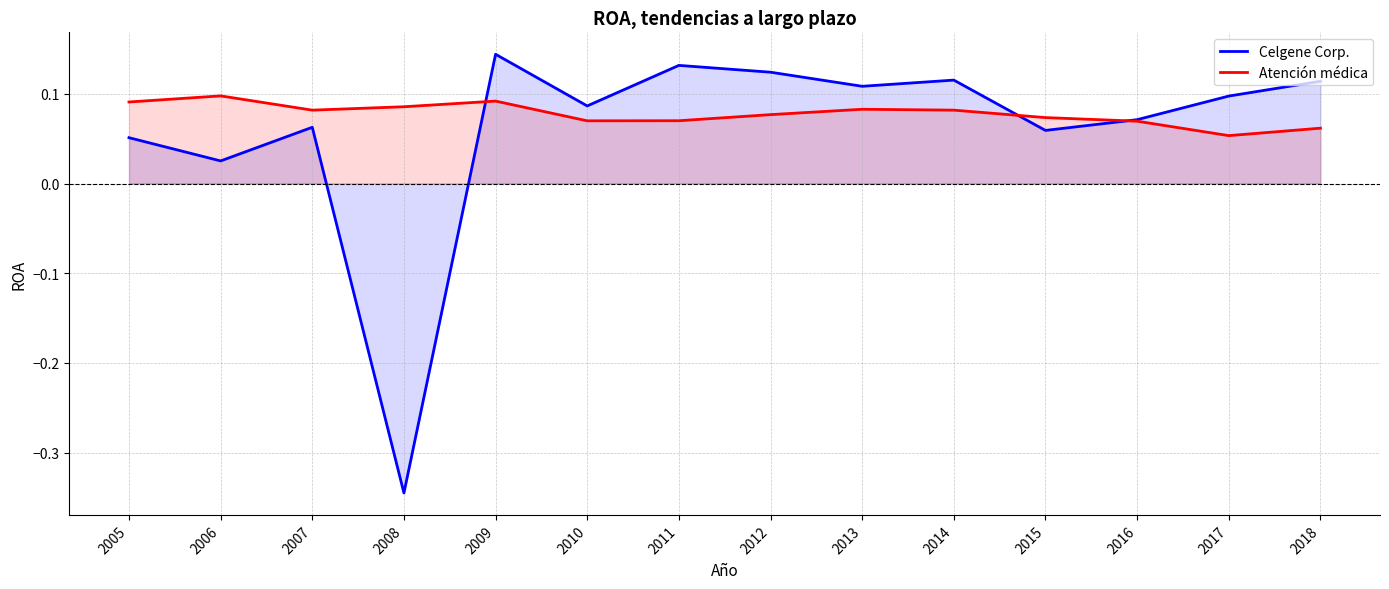

List the series in order of their peak value, highest first.

Celgene Corp., Atención médica